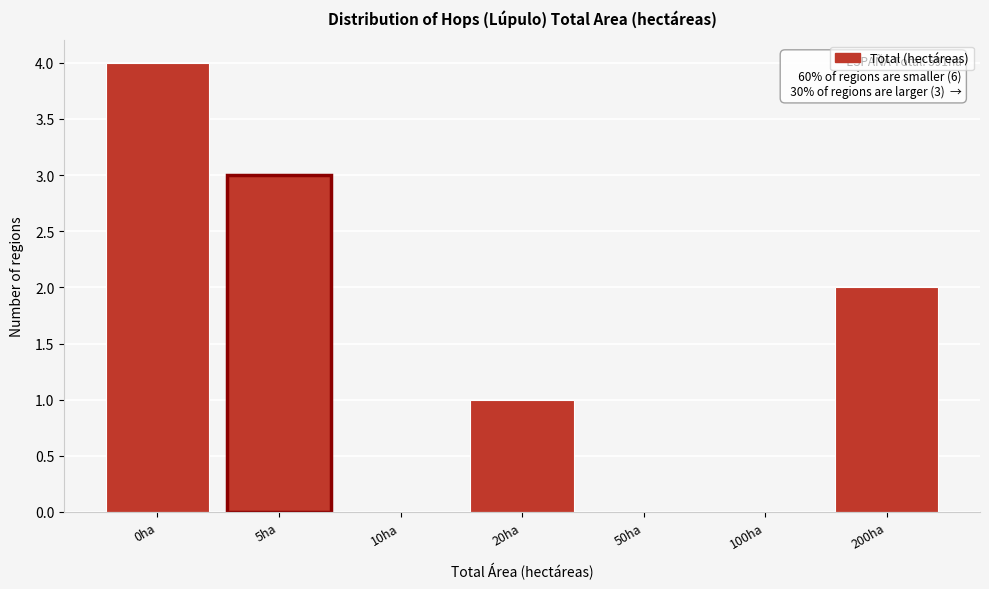

Reading left to right, extract all data points from this chart.

0ha=4	5ha=3	10ha=0	20ha=1	50ha=0	100ha=0	200ha=2